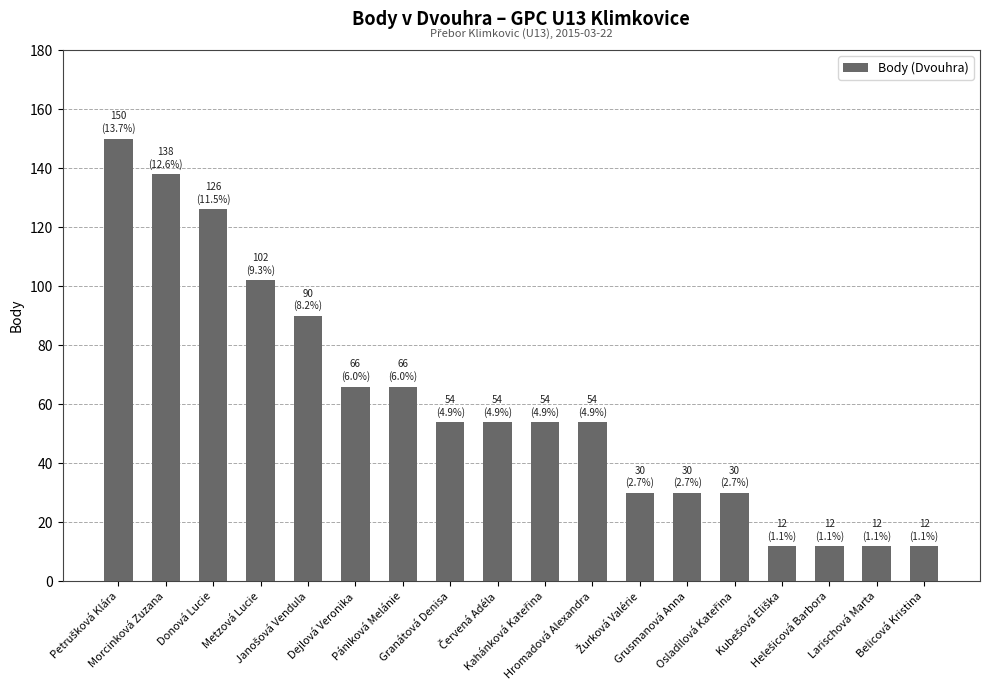

What is the average value?

61